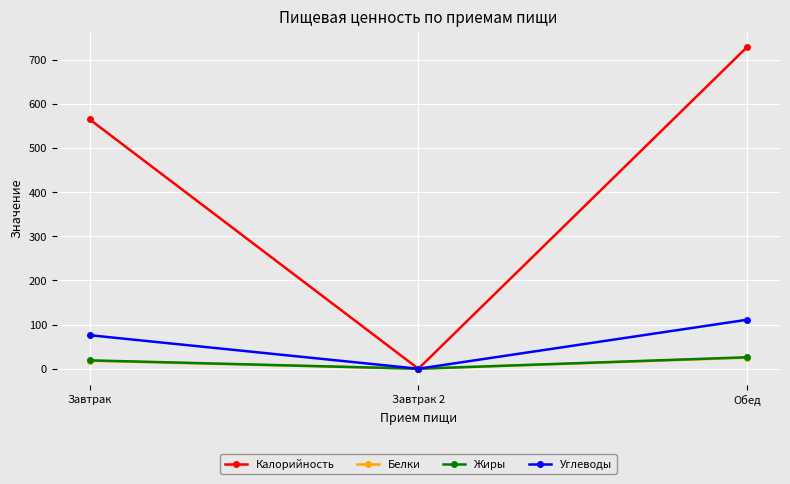

At which label is Углеводы closest to 55?

Завтрак